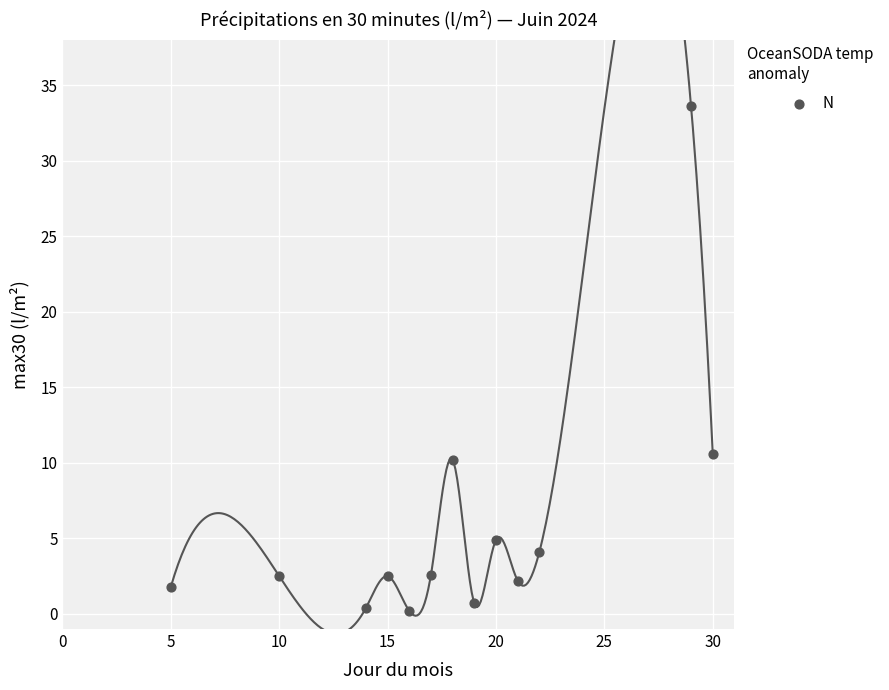

What Y value in the scatter plot is closest to 16?

10.6